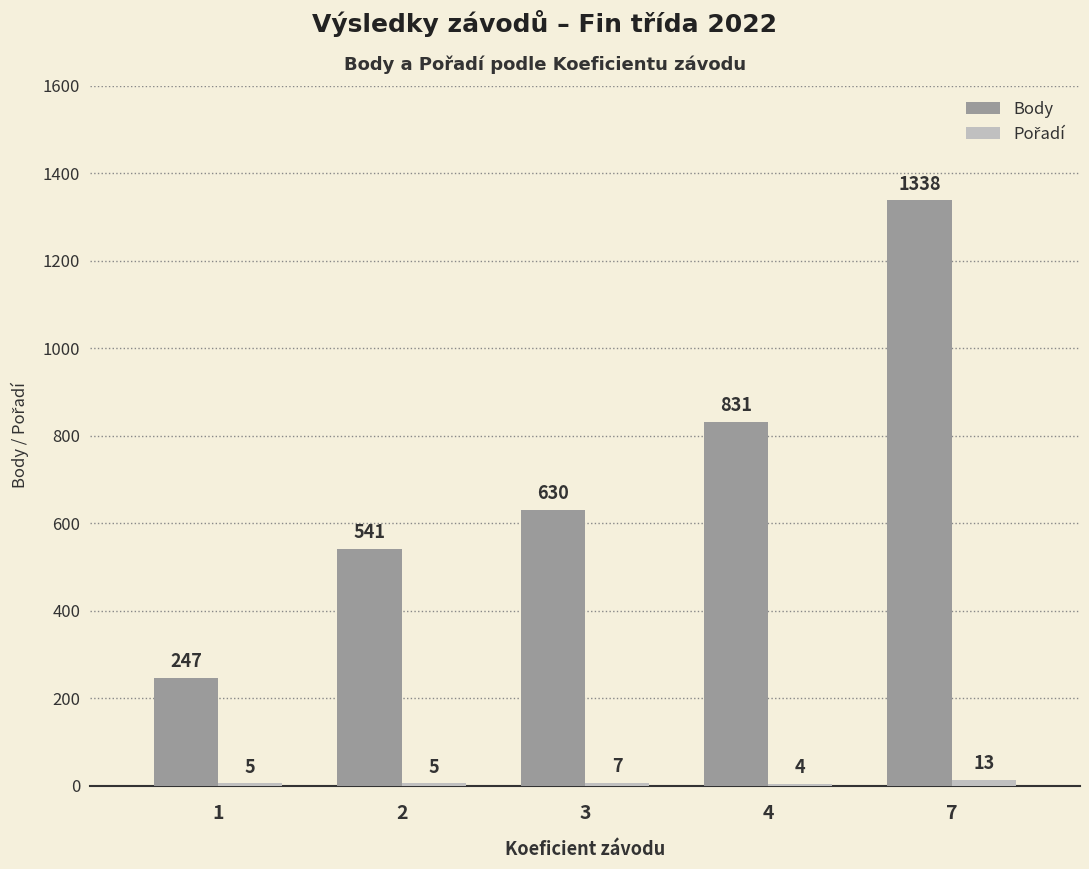

What is the sum of the Body values at 4 and 1?

1078